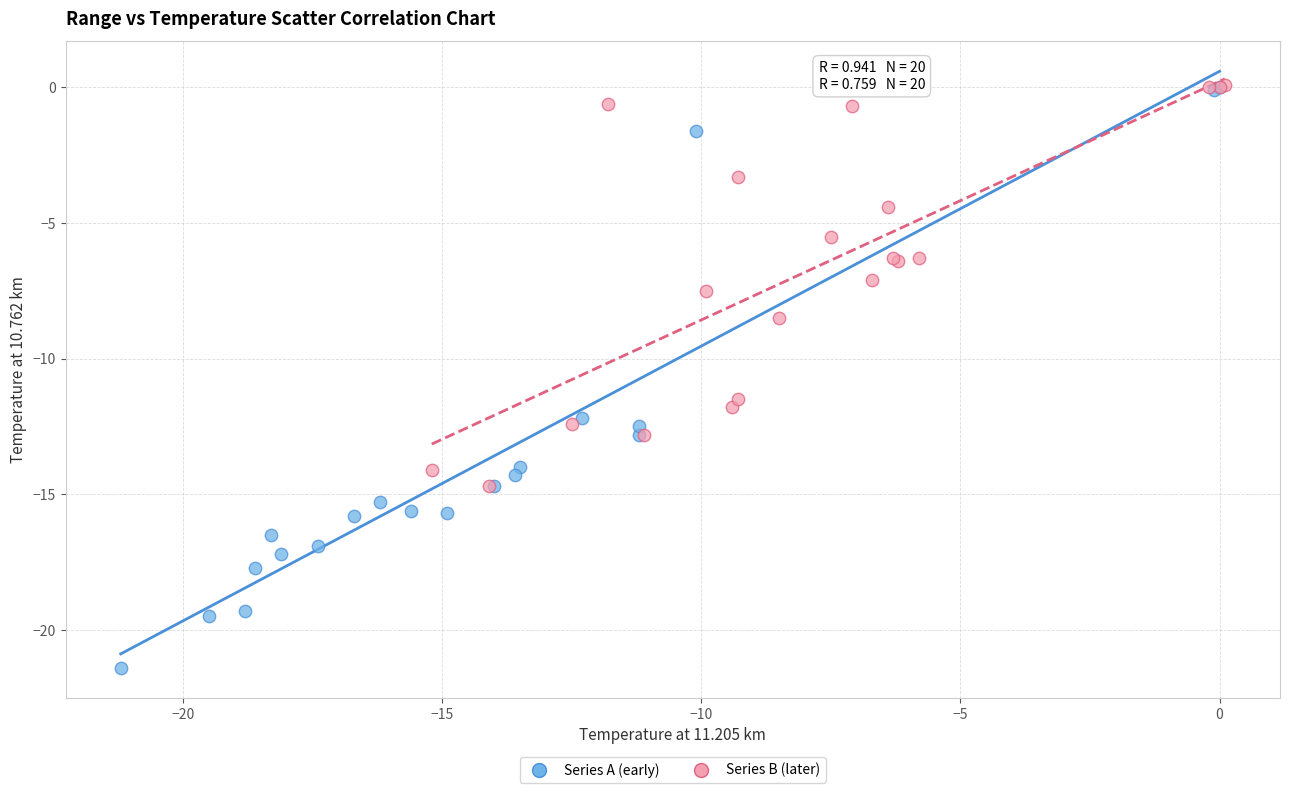

Which series reaches the minimum Y coordinate?

Series A (early)